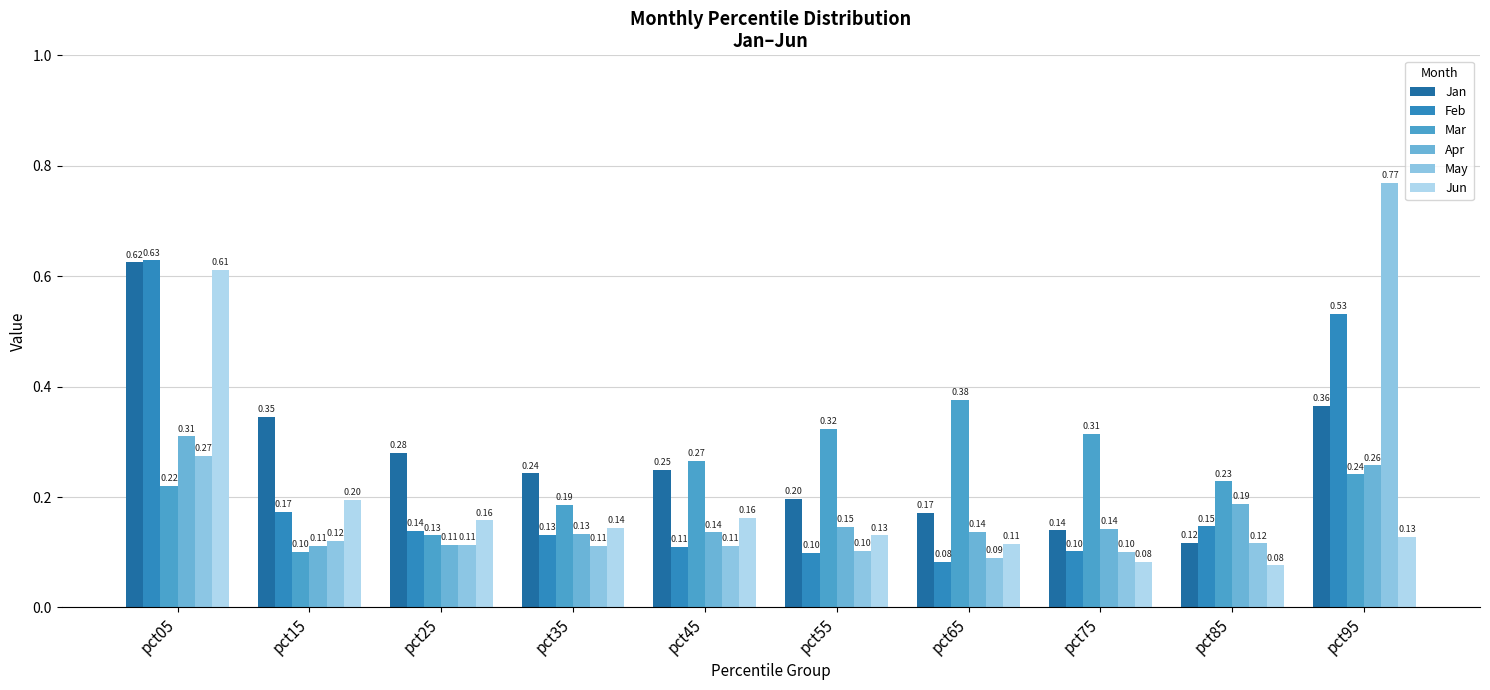

How many data points does each series have?

10